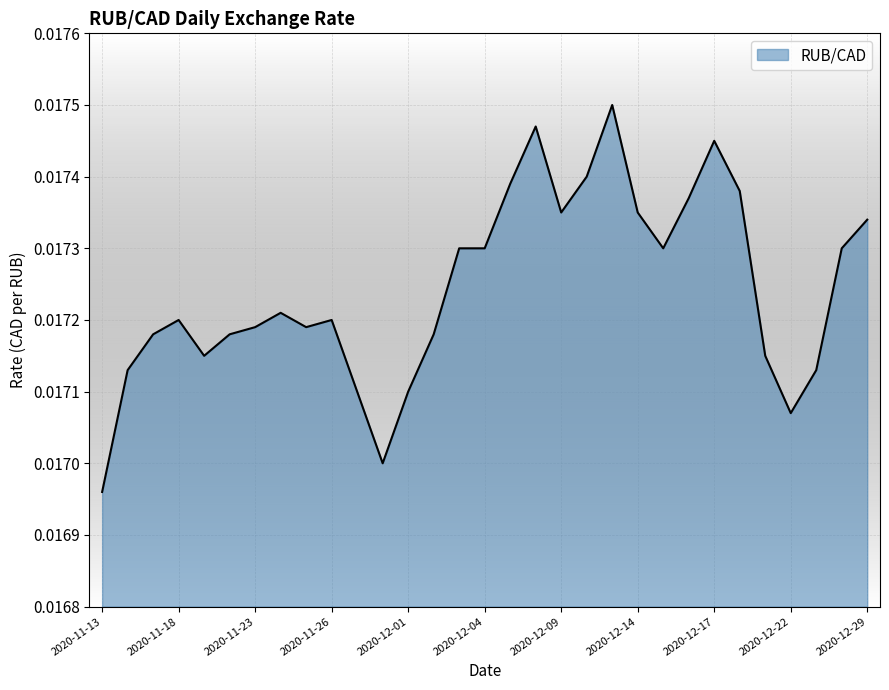

Does the chart display data point markers on the line(s)?

No